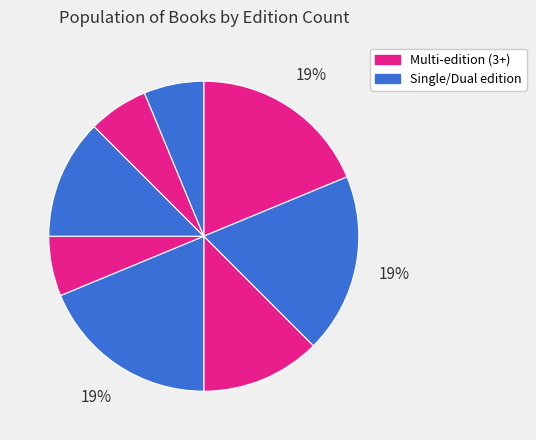

Count the number of slices in the pie.

8